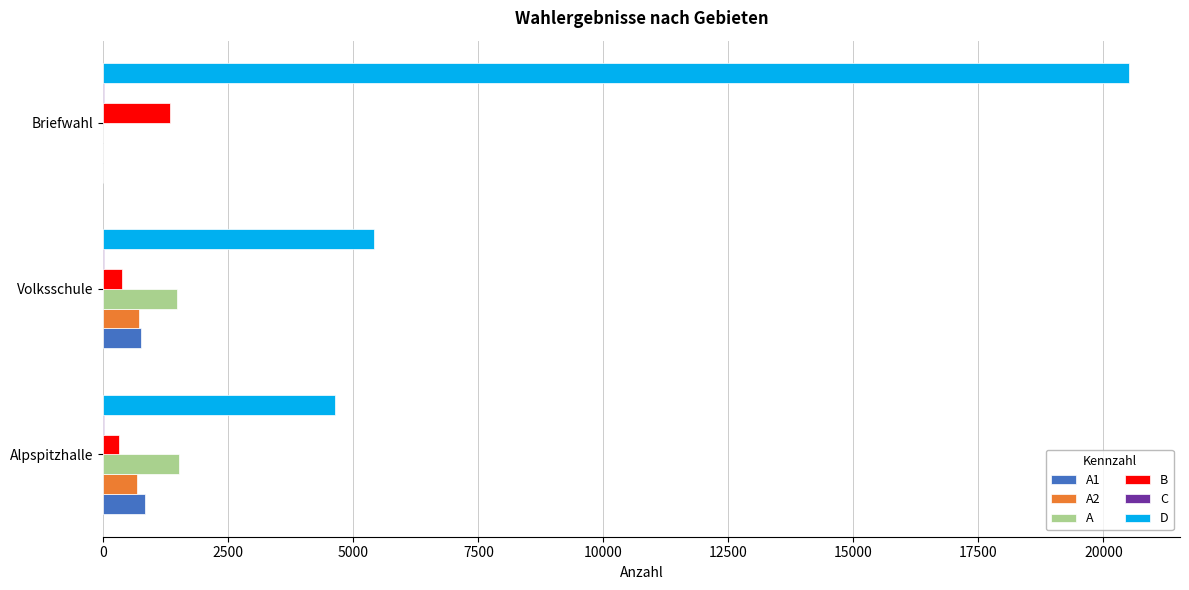

What is the greatest value displayed?

20505